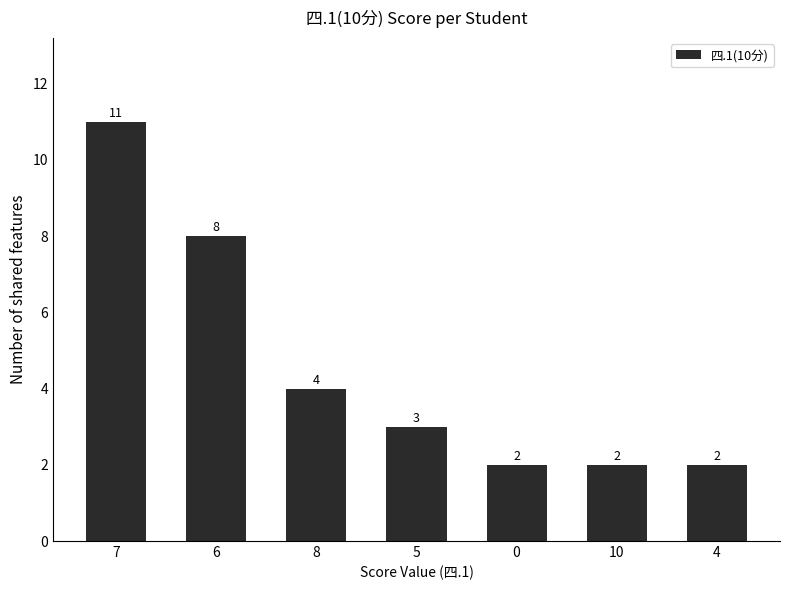

Reading left to right, extract all data points from this chart.

11	8	4	3	2	2	2